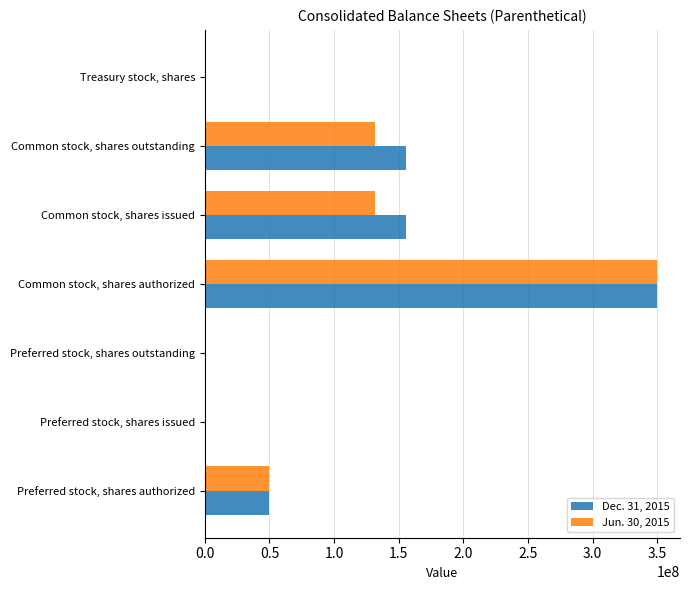

At which category is the sum across all series the highest?

Common stock, shares authorized